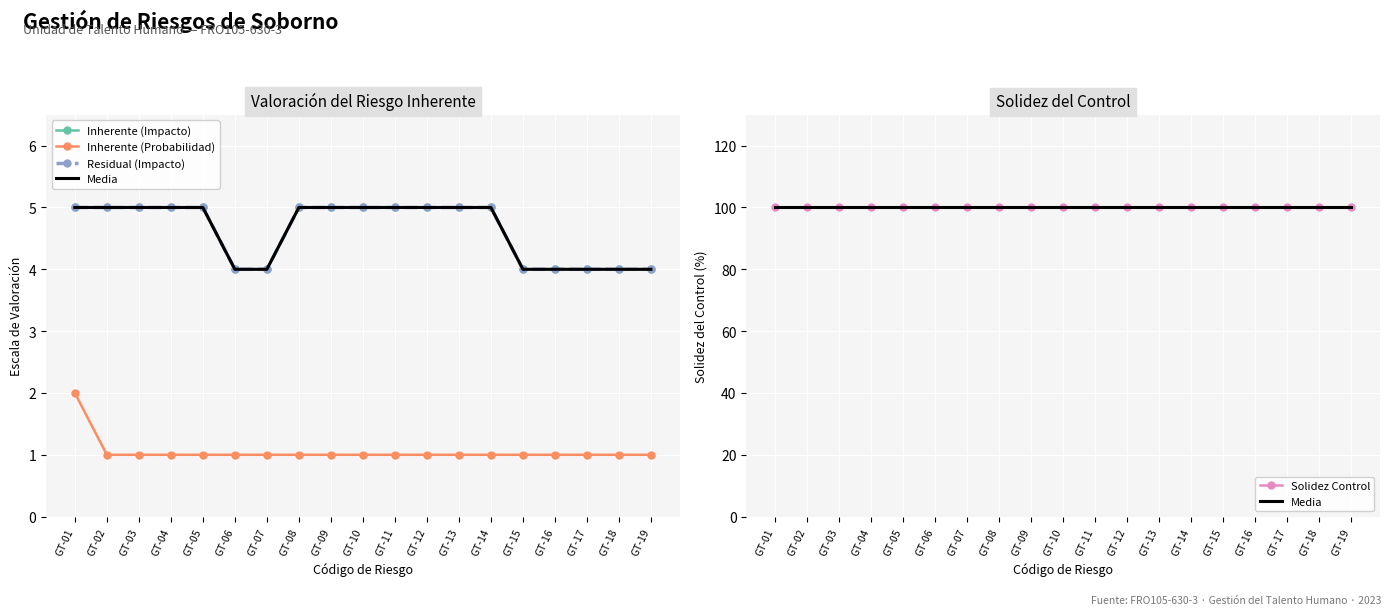

Reading right to left, list all the values displayed in this chart.

Inherente (Impacto): GT-19=4	GT-18=4	GT-17=4	GT-16=4	GT-15=4	GT-14=5	GT-13=5	GT-12=5	GT-11=5	GT-10=5	GT-09=5	GT-08=5	GT-07=4	GT-06=4	GT-05=5	GT-04=5	GT-03=5	GT-02=5	GT-01=5
Inherente (Probabilidad): GT-19=1	GT-18=1	GT-17=1	GT-16=1	GT-15=1	GT-14=1	GT-13=1	GT-12=1	GT-11=1	GT-10=1	GT-09=1	GT-08=1	GT-07=1	GT-06=1	GT-05=1	GT-04=1	GT-03=1	GT-02=1	GT-01=2
Residual (Impacto): GT-19=4	GT-18=4	GT-17=4	GT-16=4	GT-15=4	GT-14=5	GT-13=5	GT-12=5	GT-11=5	GT-10=5	GT-09=5	GT-08=5	GT-07=4	GT-06=4	GT-05=5	GT-04=5	GT-03=5	GT-02=5	GT-01=5
Media: GT-19=100	GT-18=100	GT-17=100	GT-16=100	GT-15=100	GT-14=100	GT-13=100	GT-12=100	GT-11=100	GT-10=100	GT-09=100	GT-08=100	GT-07=100	GT-06=100	GT-05=100	GT-04=100	GT-03=100	GT-02=100	GT-01=100
Solidez Control: GT-19=100	GT-18=100	GT-17=100	GT-16=100	GT-15=100	GT-14=100	GT-13=100	GT-12=100	GT-11=100	GT-10=100	GT-09=100	GT-08=100	GT-07=100	GT-06=100	GT-05=100	GT-04=100	GT-03=100	GT-02=100	GT-01=100